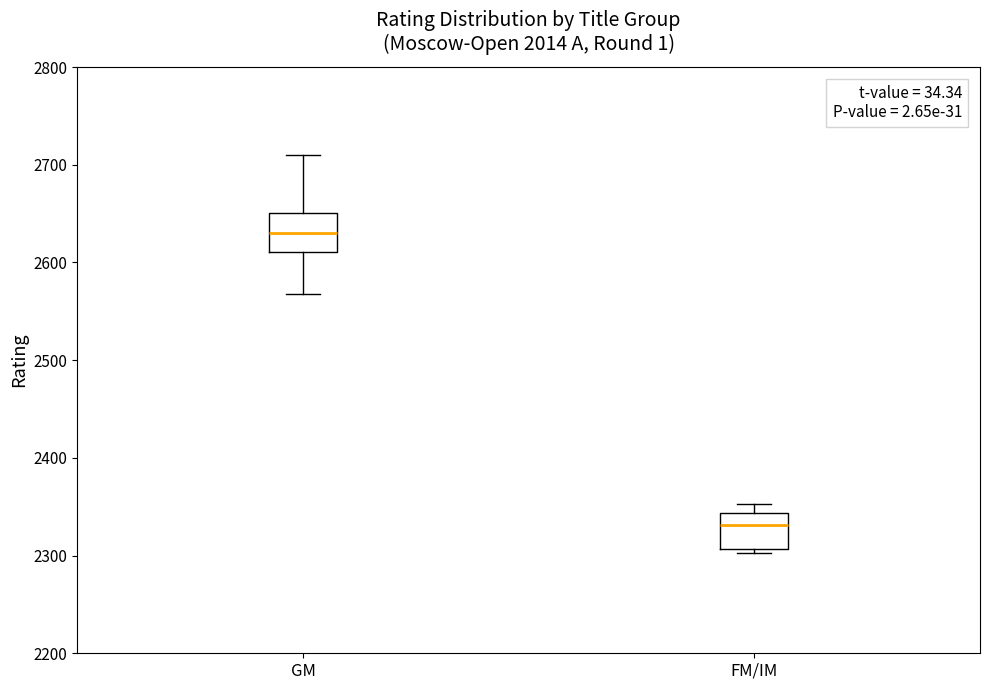

Reading left to right, transcribe this box plot: for each box, give where its median line is, the range the box spans, and where its two whiskers end, as read against the y-axis. The values are not printed on the chart, so give them approximately, as read against the axis.

GM: median 2630, box 2610 to 2650, whiskers 2570 to 2710
FM/IM: median 2330, box 2310 to 2340, whiskers 2300 to 2350